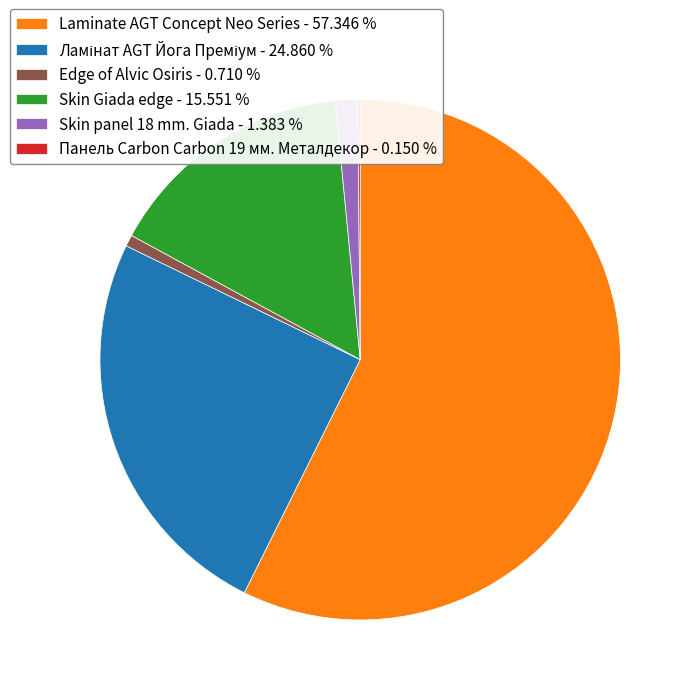

Between Laminate AGT Concept Neo Series - 57.346 % and Skin panel 18 mm. Giada - 1.383 %, which is larger?

Laminate AGT Concept Neo Series - 57.346 %